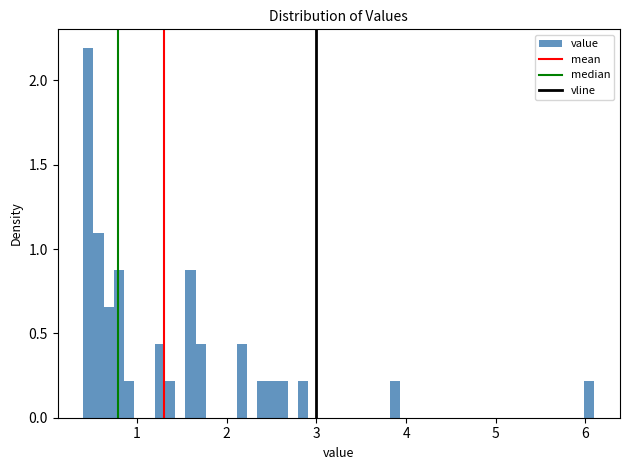

Around what value on the x-axis is the tallest bar? Give the approximate position of its centre, as read against the axis.

0.5